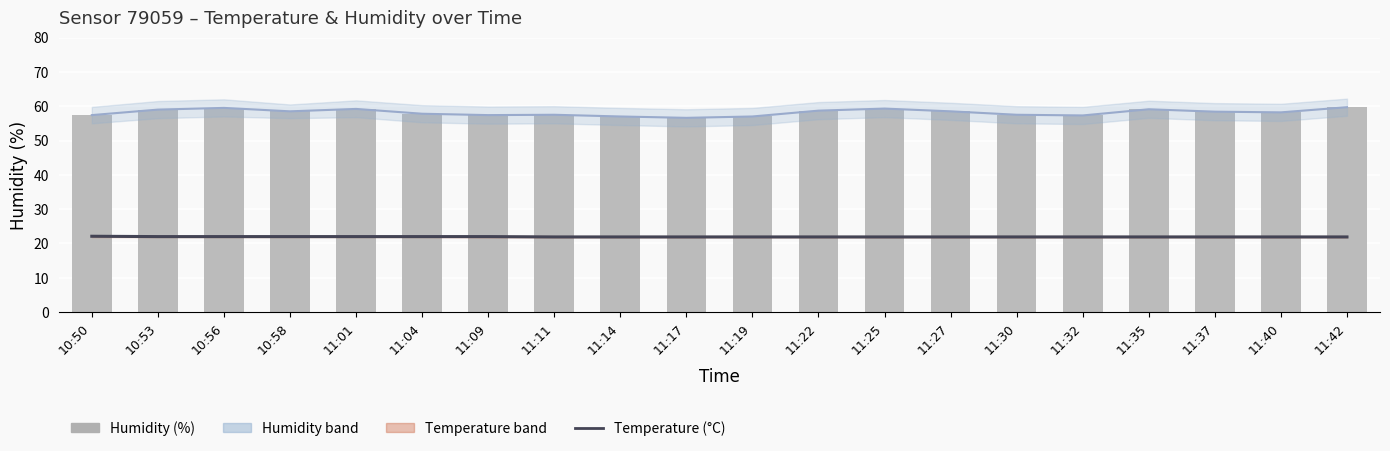

The value of humidity at 11:14 is 57.0. True or false?

True